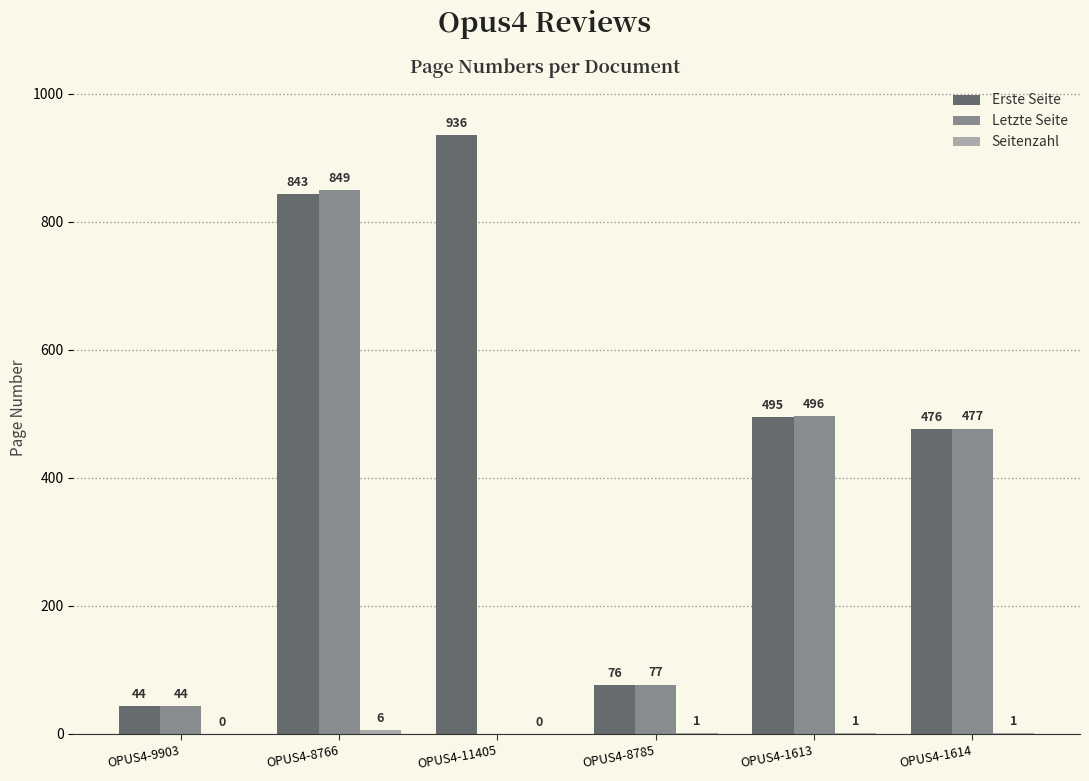

What is the total value across all series at OPUS4-8766?

1698